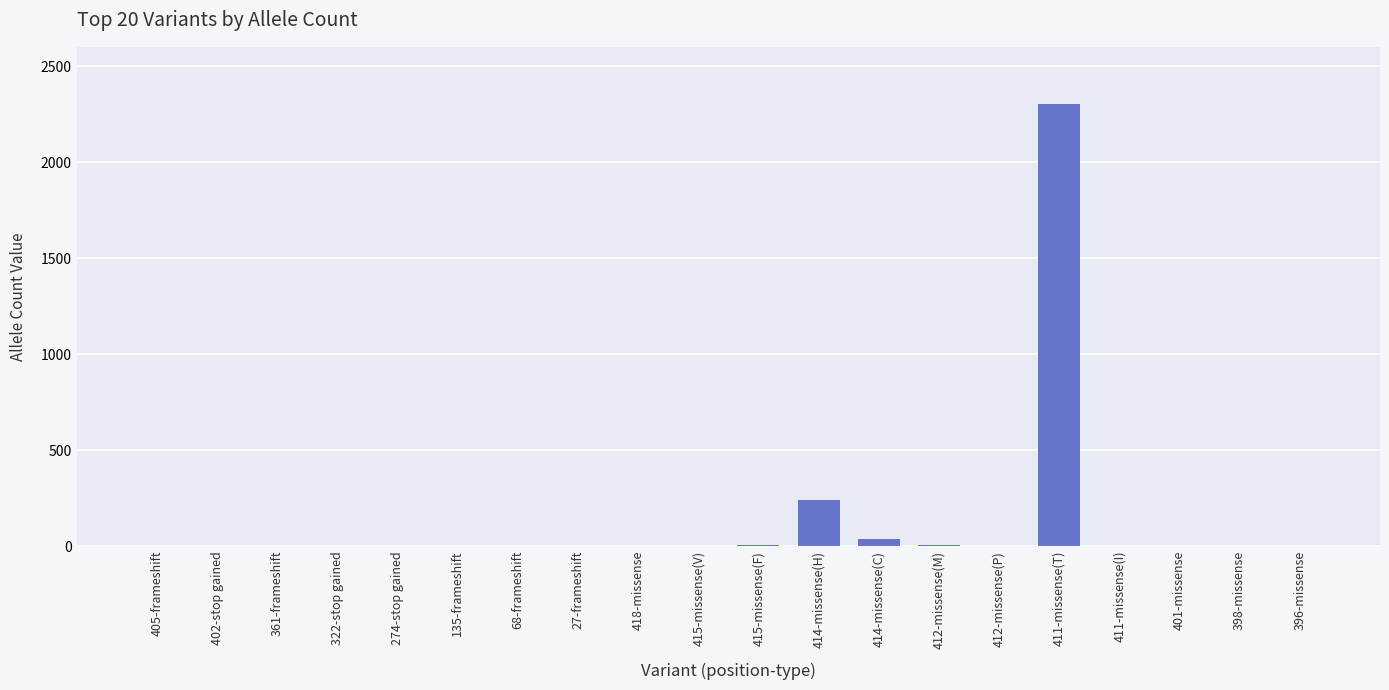

True or false: the data shows 1 at 68-frameshift.

True